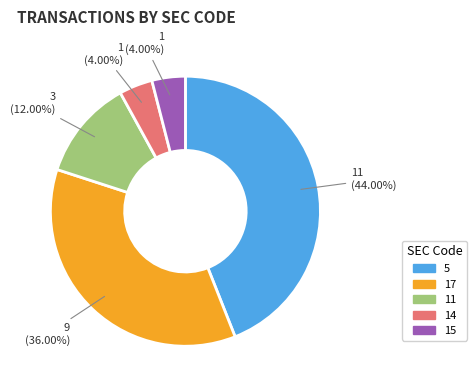

What percentage is the 5 slice, to the nearest percent?

44%